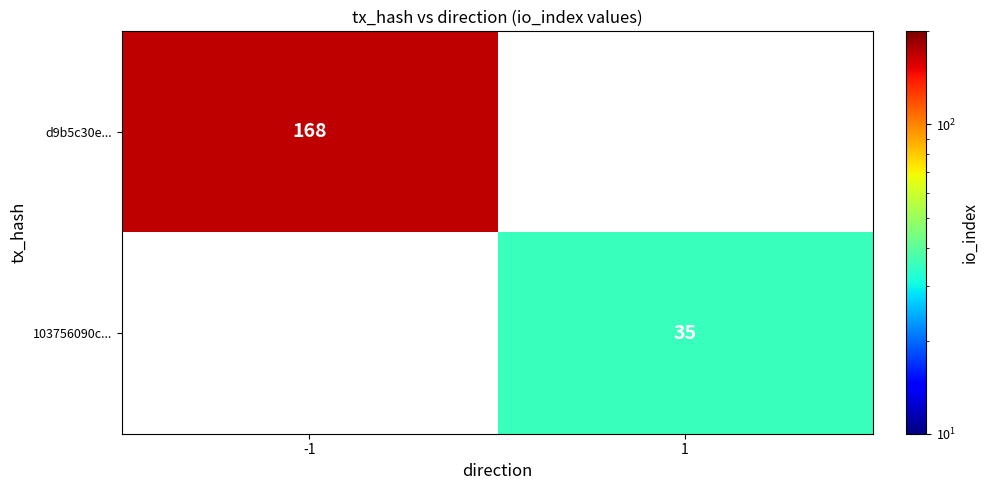

Is it true that d9b5c30e... equals 54 at -1?

False